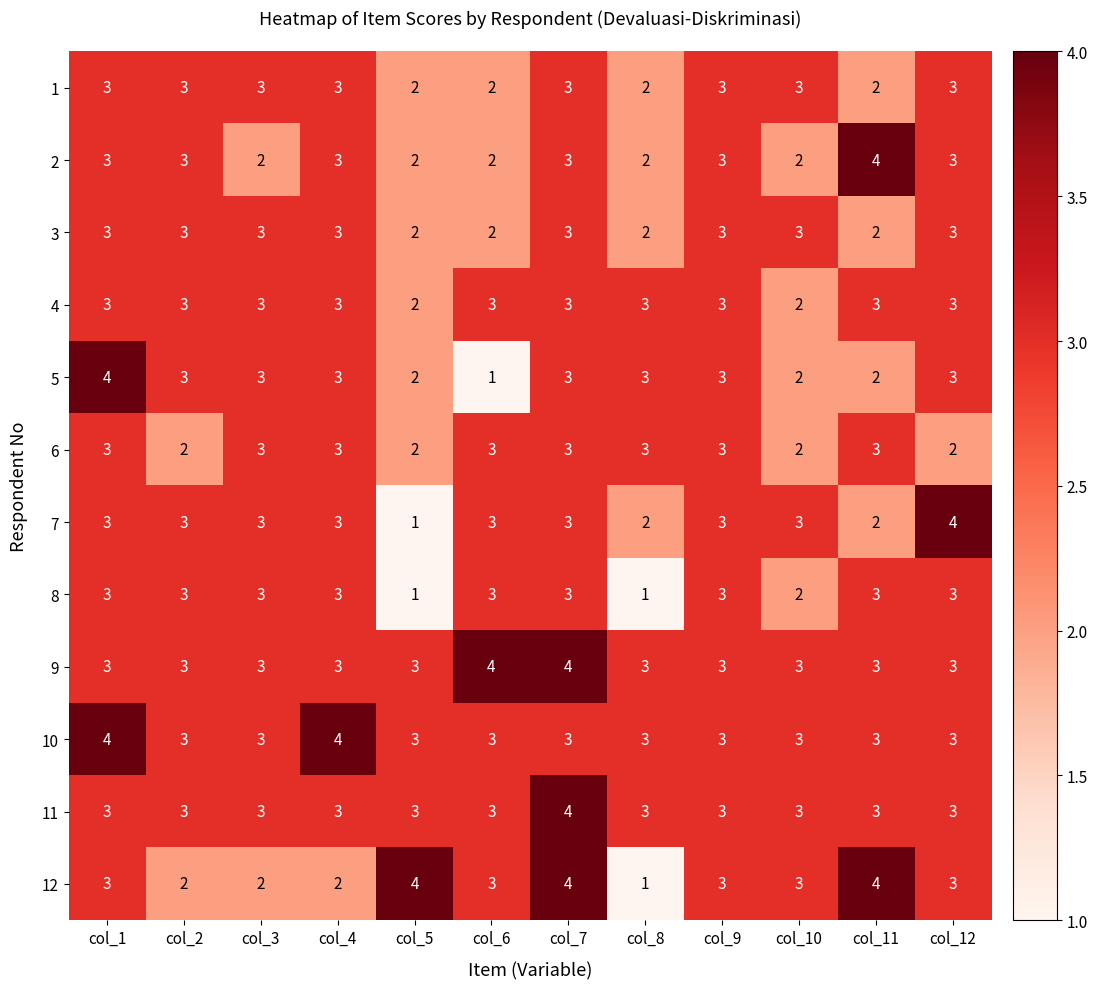

True or false: 11 has a value of 3 at col_11.

True